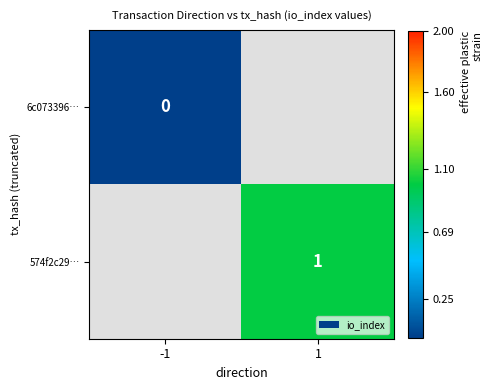

The 574f2c29… series shows 1 at 1. True or false?

True